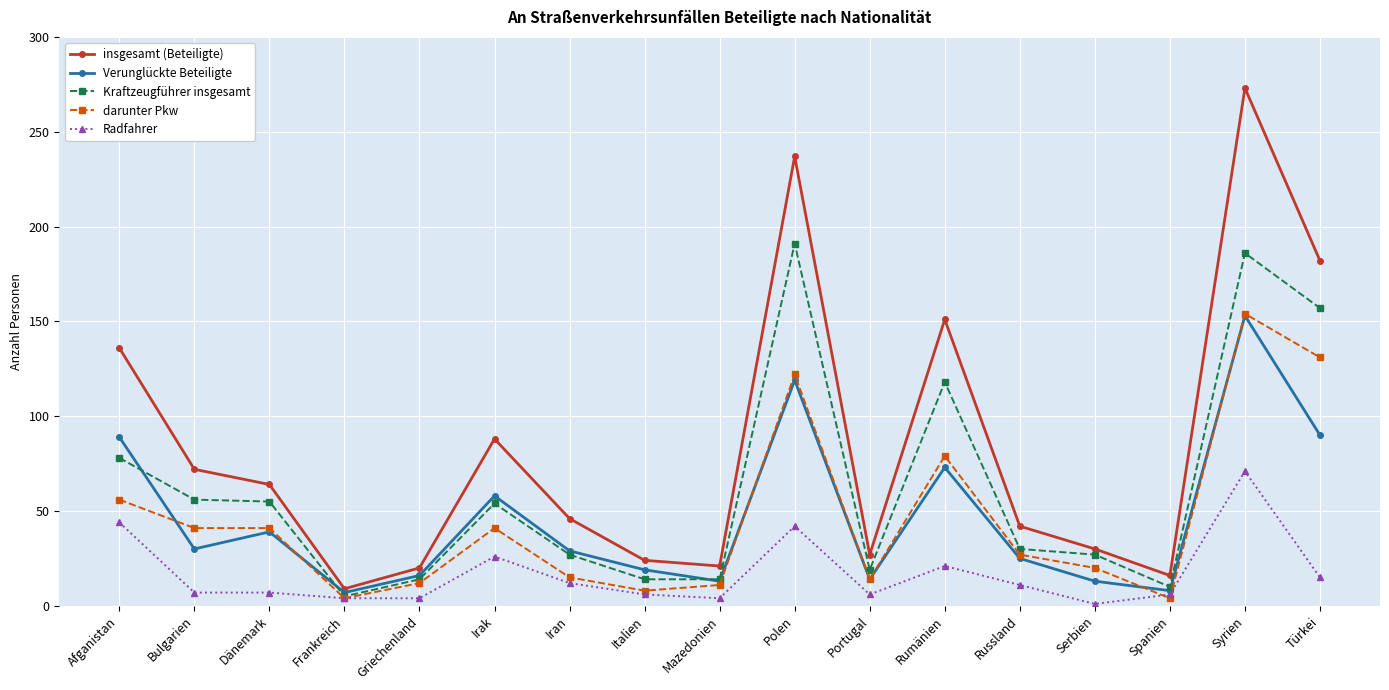

How many lines are shown in the chart?

5